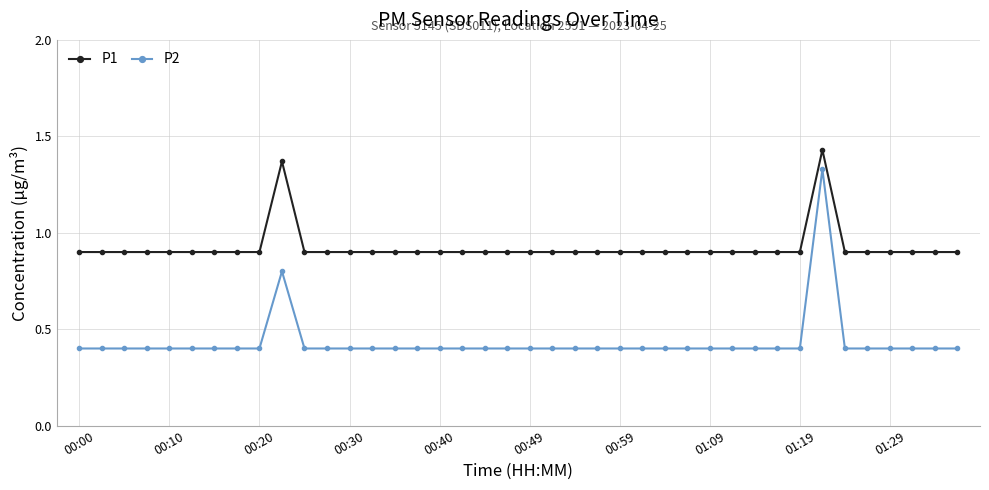

What is the lowest value of the P2 series?

0.4